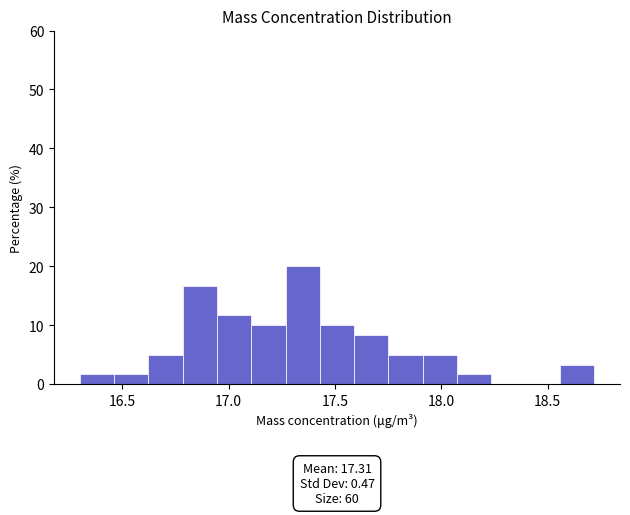

Around what value on the x-axis is the tallest bar? Give the approximate position of its centre, as read against the axis.

17.35